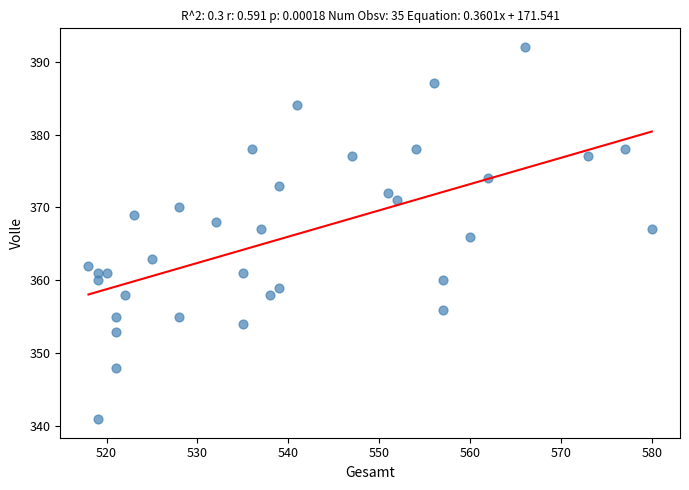

What is the range of Y values (max minus min)?

51